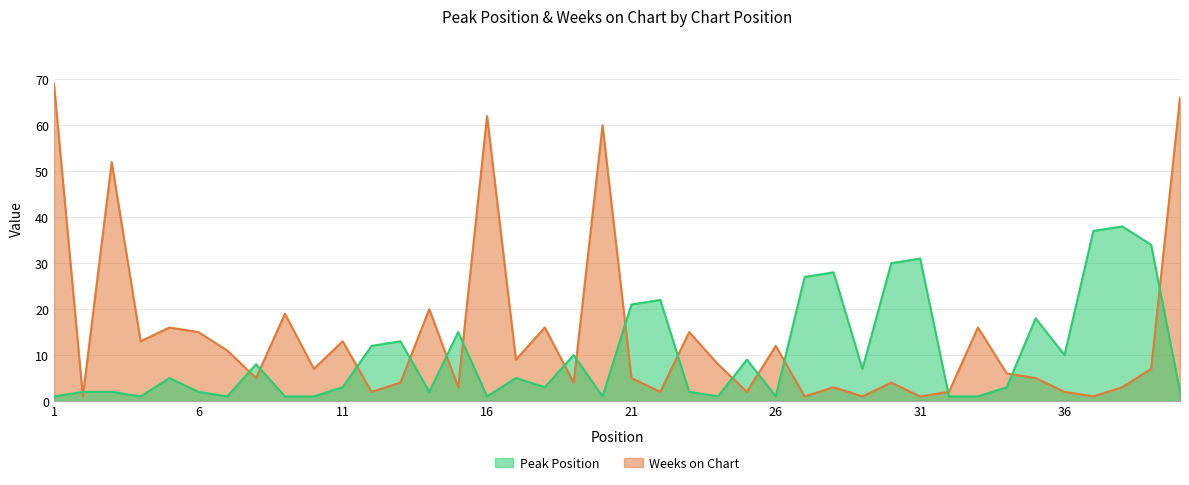

Count the number of data series in this chart.

2